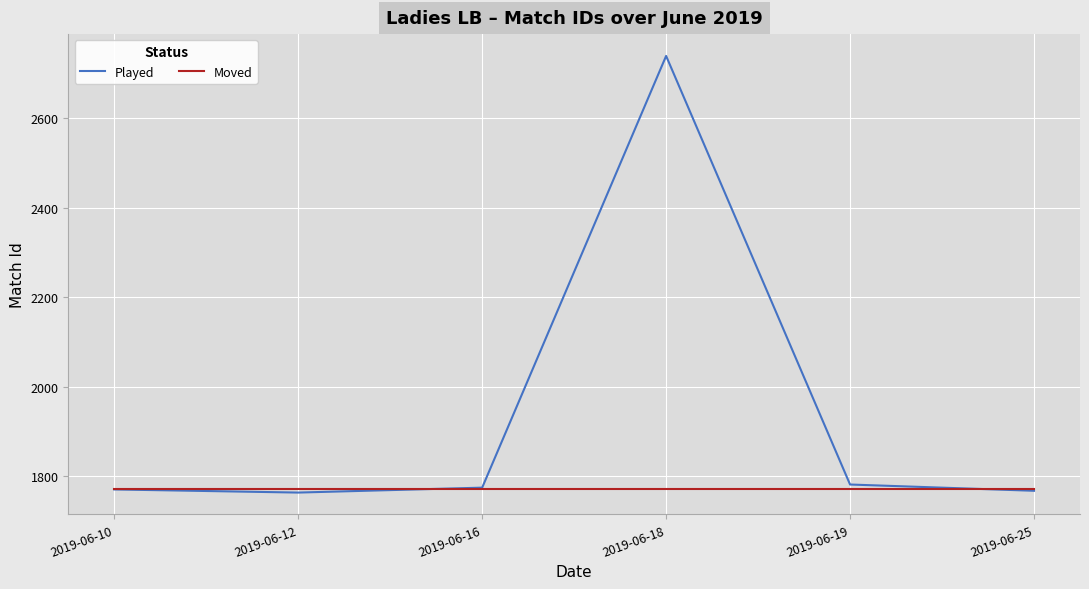

Which series has the largest range (max minus min)?

Played